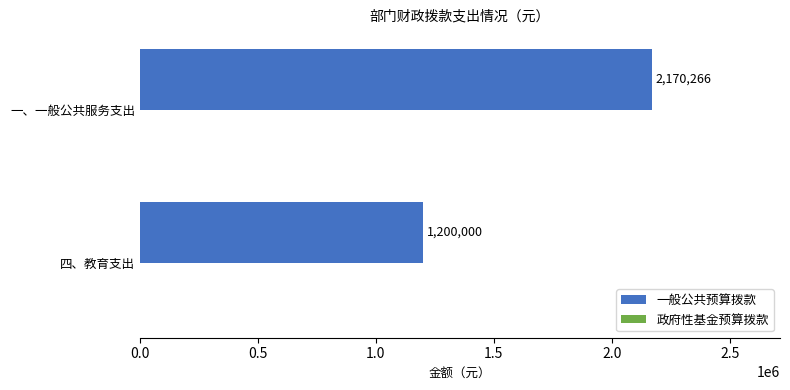

Reading bottom to top, list all the values displayed in this chart.

四、教育支出=1200000	一、一般公共服务支出=2170266